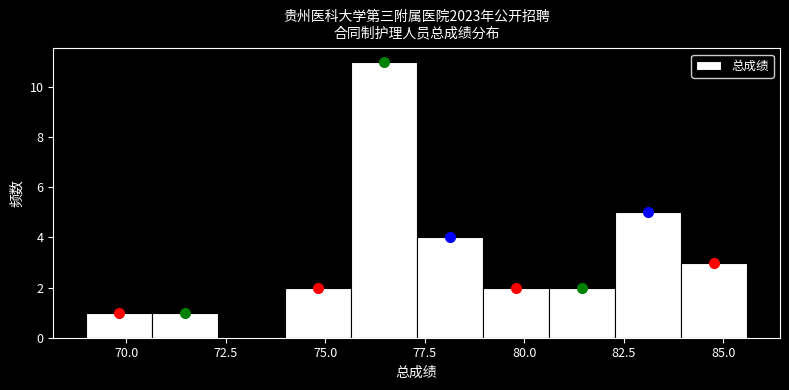

Around what value on the x-axis is the tallest bar? Give the approximate position of its centre, as read against the axis.

76.5